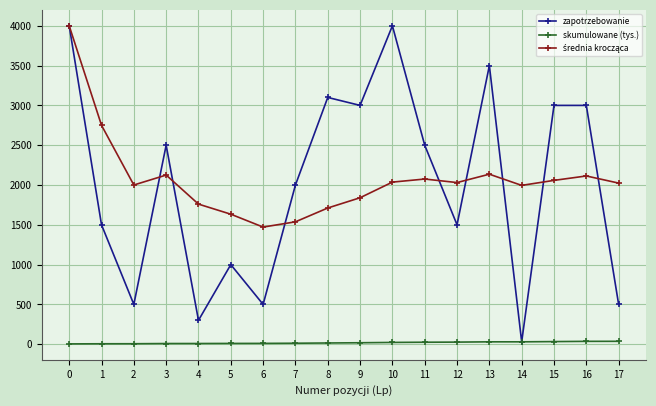

True or false: zapotrzebowanie has more than 2 interior local peaks.

True